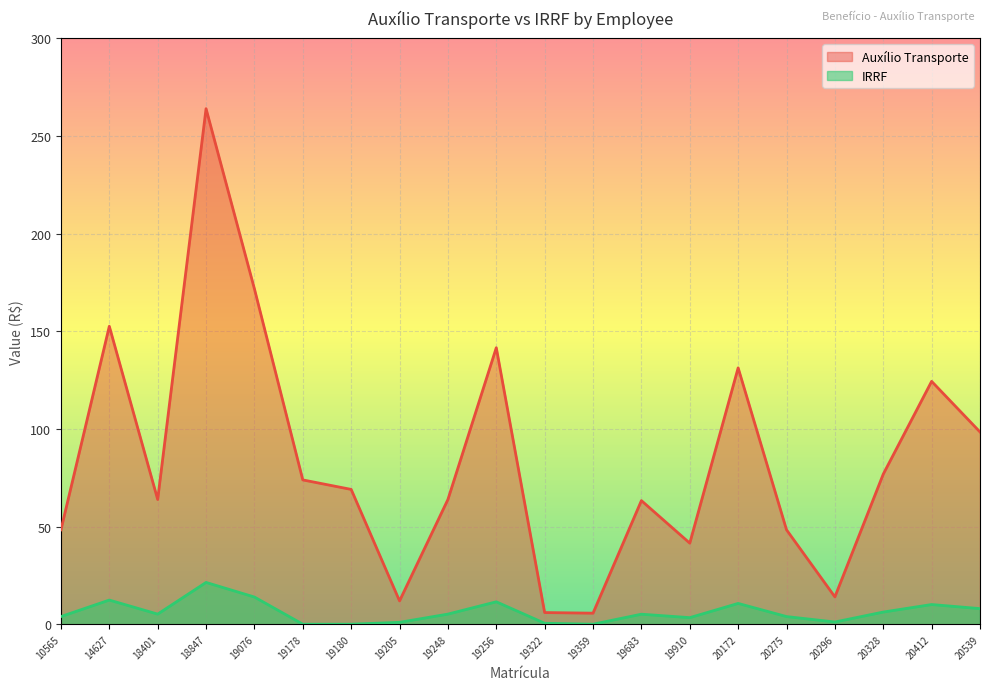

How many interior local peaks does the Auxílio Transporte series have?

6